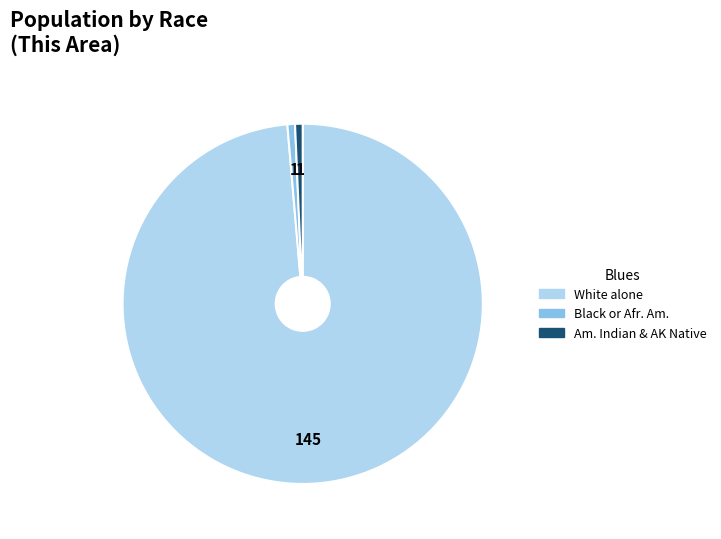

Is there any slice that represents more than half of the pie?

Yes